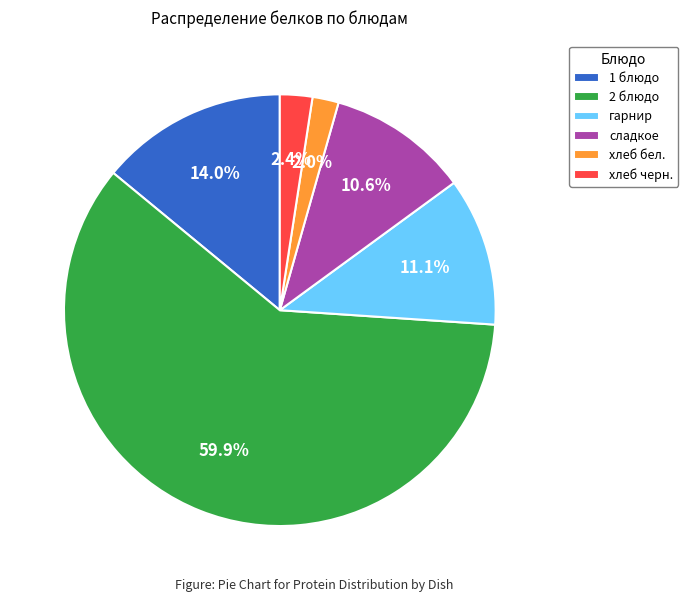

Count the number of slices in the pie.

6